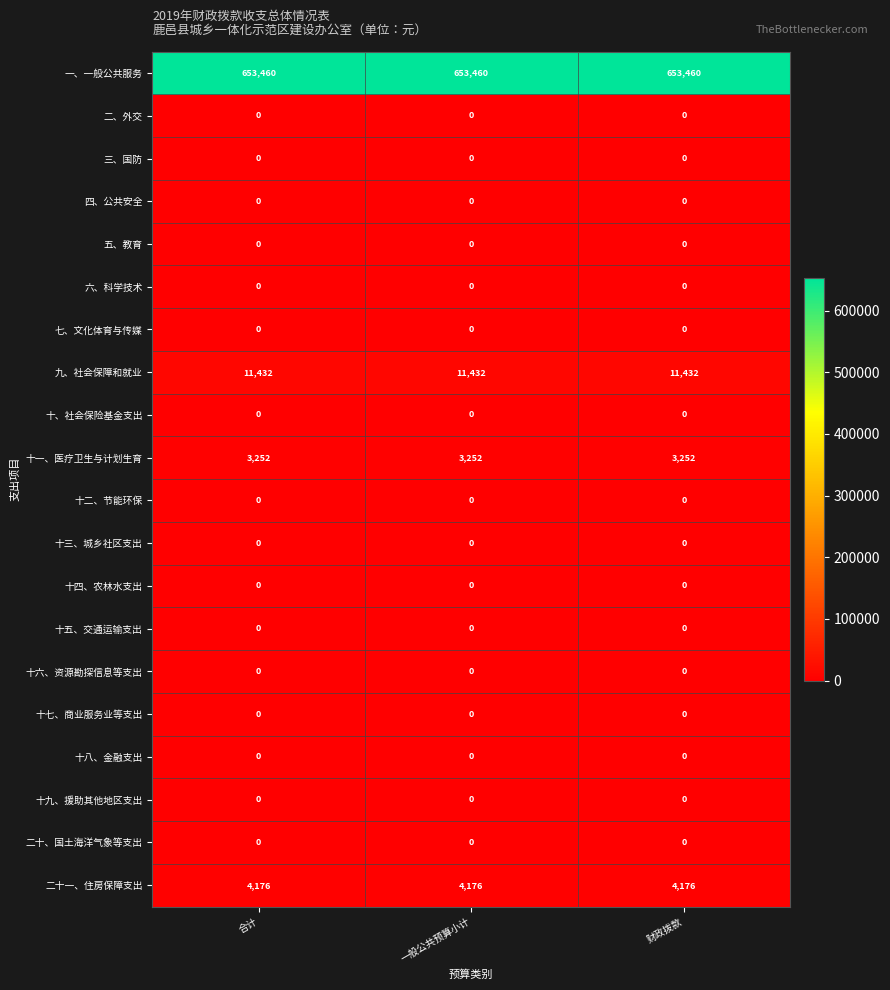

At how many categories does at least one series exceed 625565?

3